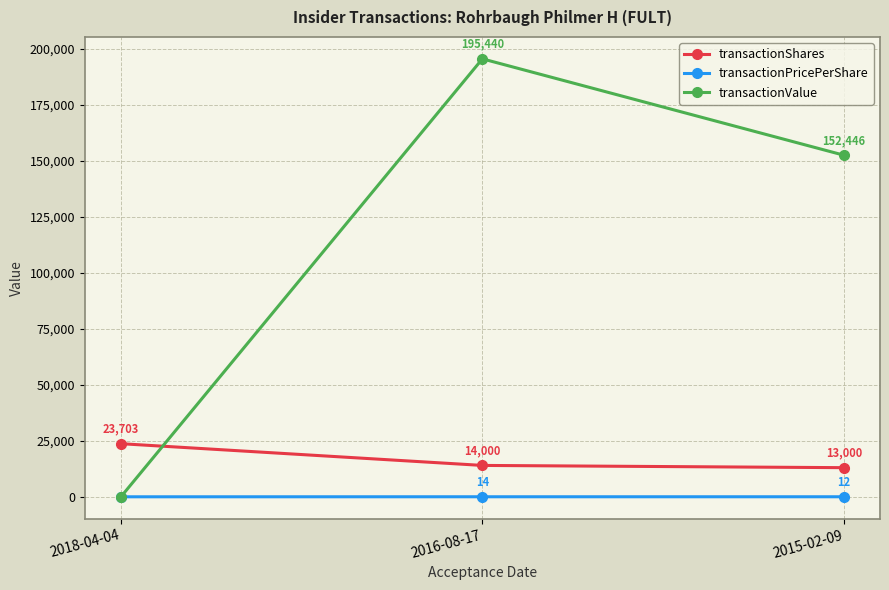

Read the transactionShares value at 2018-04-04.

23703.0